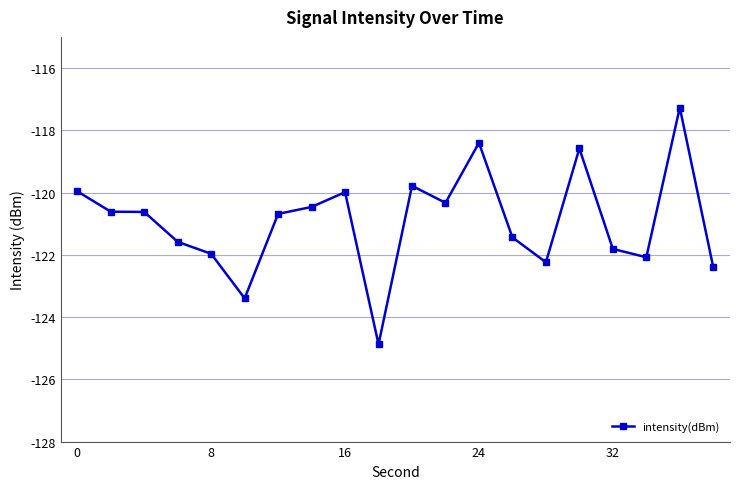

What is the minimum value shown in the chart?

-124.9